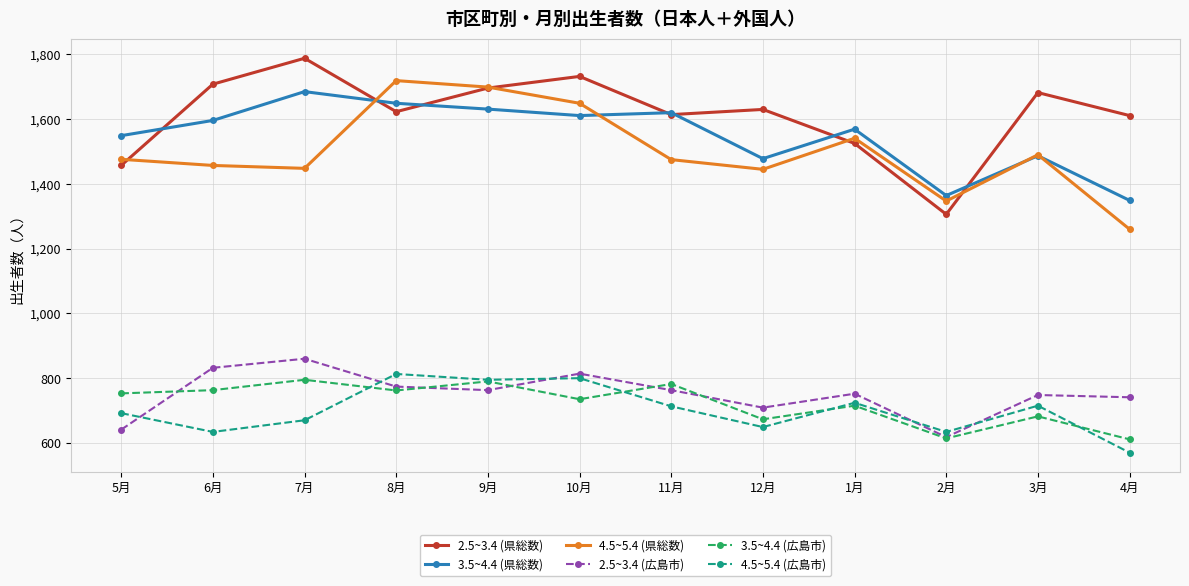

At which label does 2.5~3.4 (広島市) reach its minimum?

2月